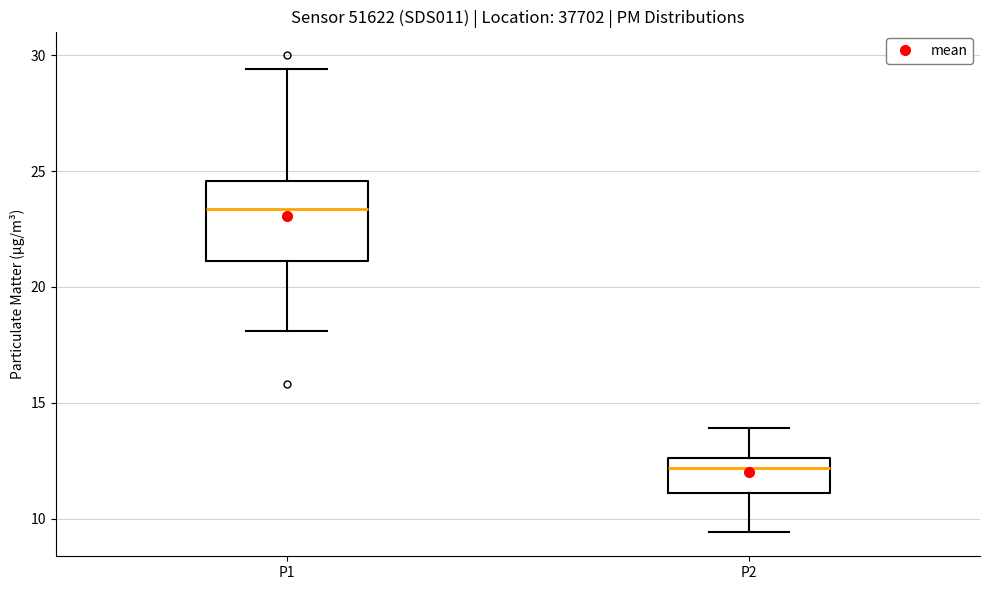

Which box has the lowest median line?

P2